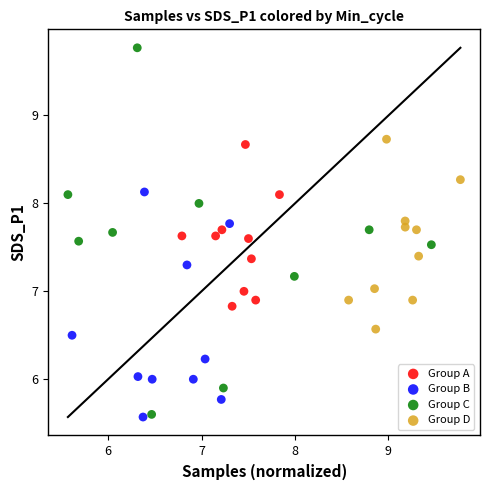

Which series reaches the maximum Y coordinate?

Group C